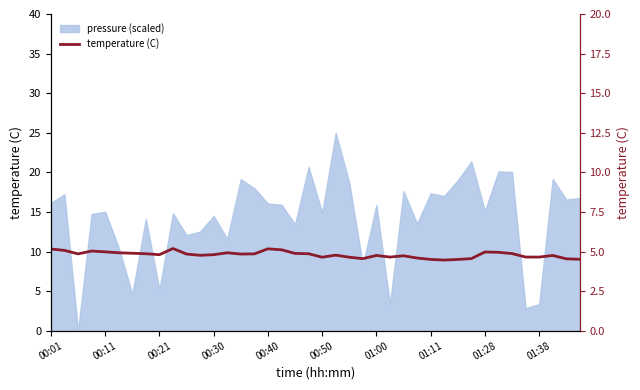

What is the maximum value shown in the chart?

5.2